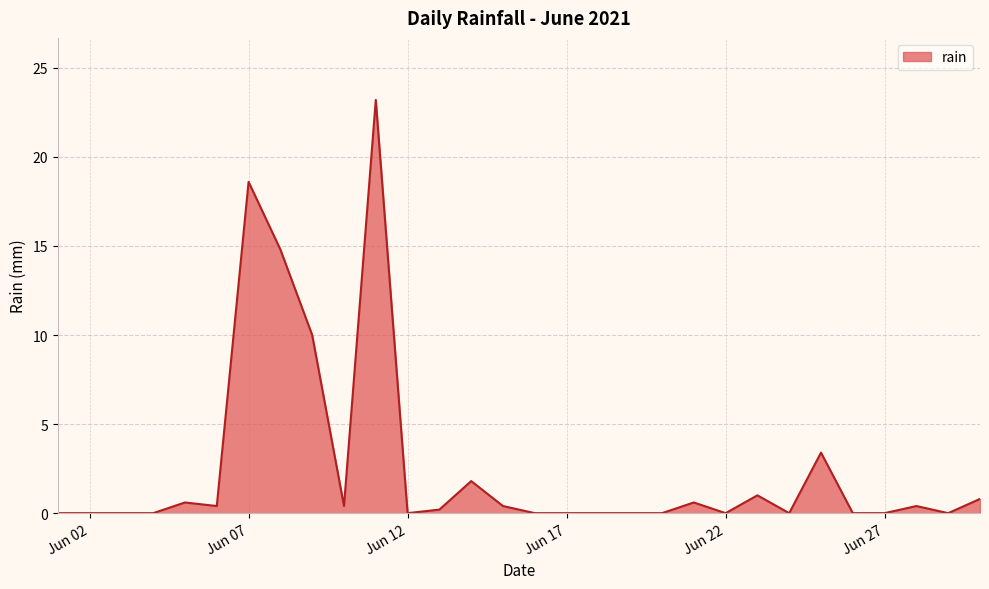

What is the maximum value shown in the chart?

23.2